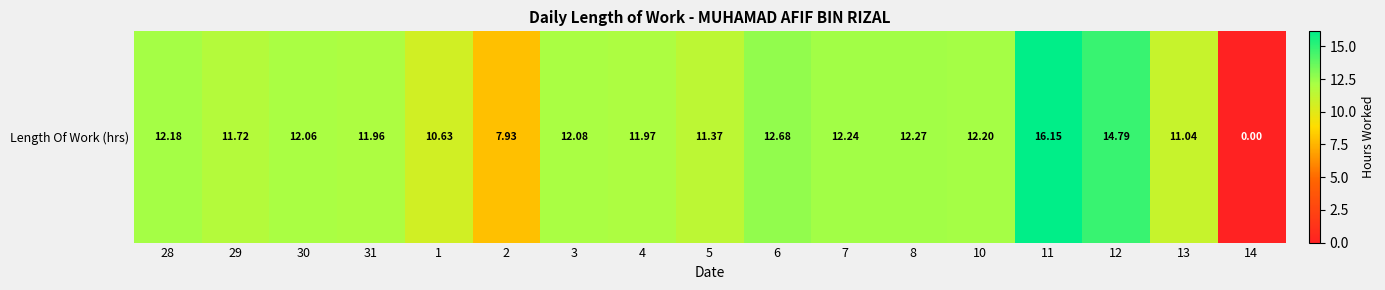

How many distinct data groups are displayed?

1